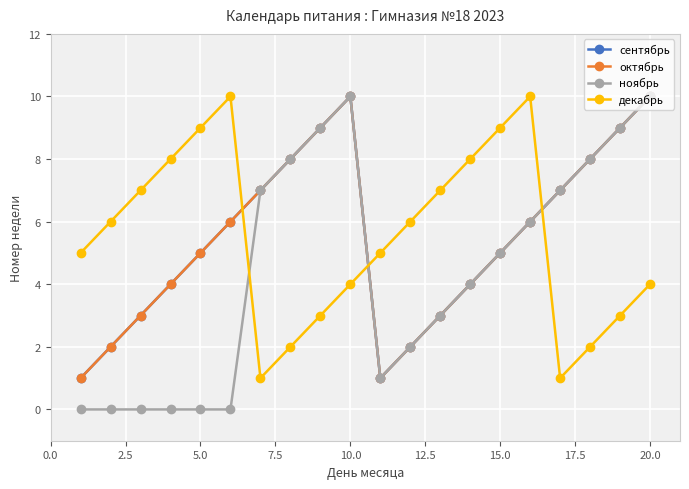

At how many categories does at least one series exceed 3?

20